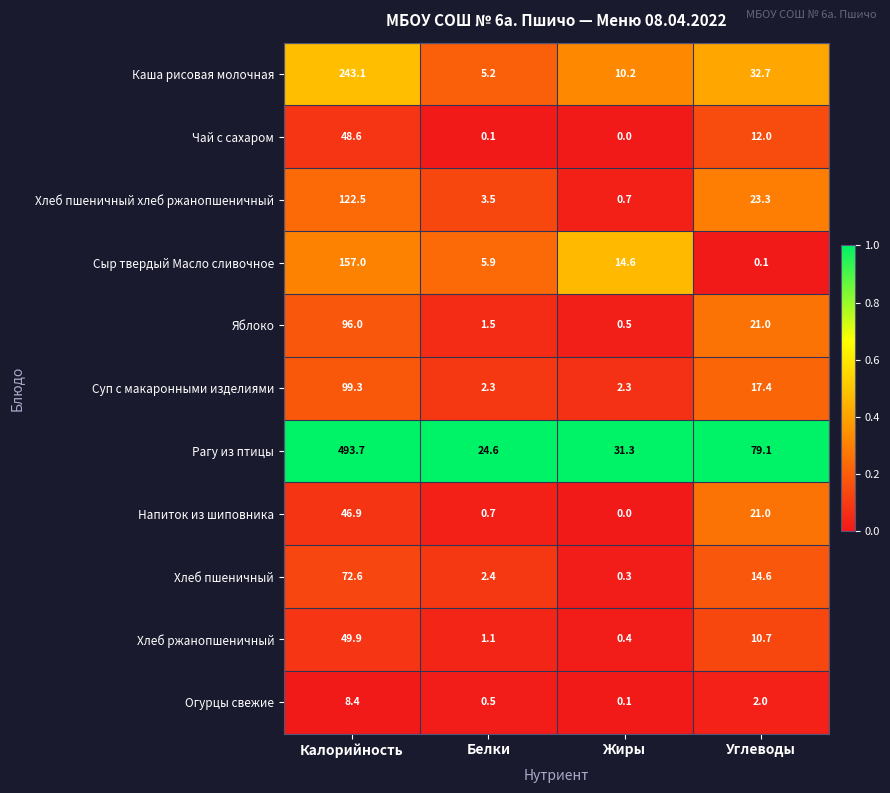

Is it true that Напиток из шиповника equals 0.7 at Белки?

True